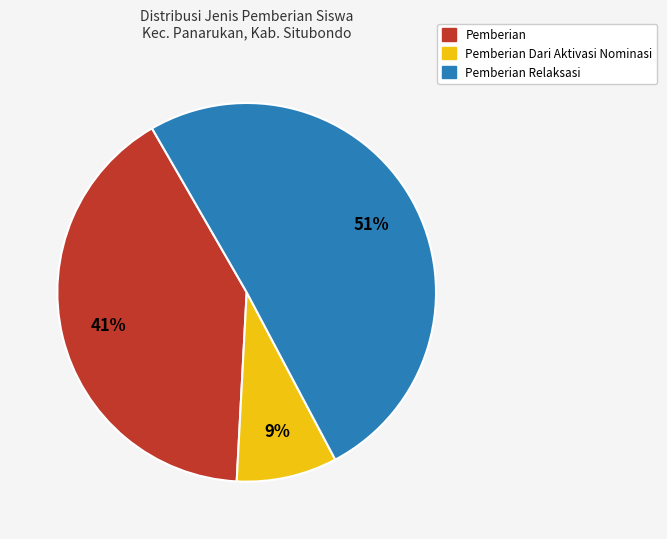

How many slices are in this pie chart?

3